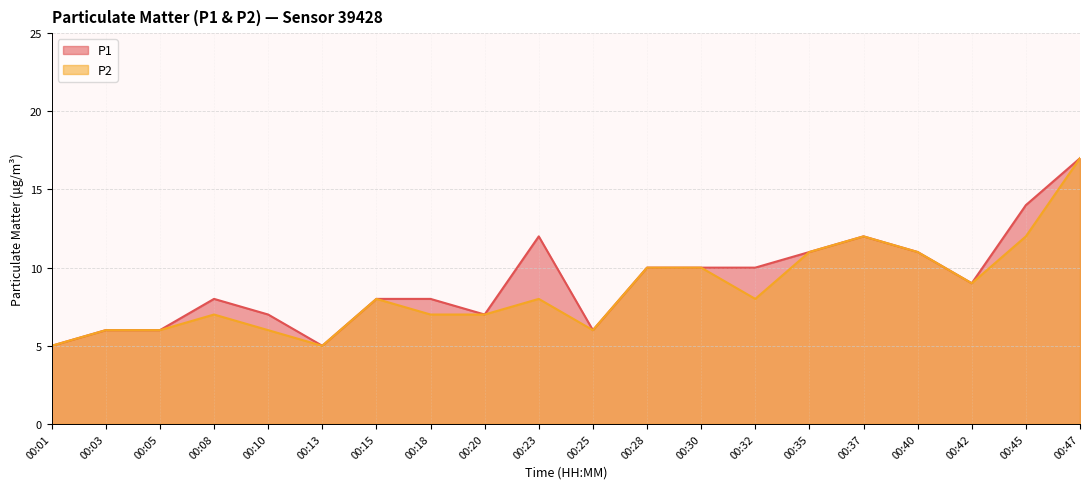

In P1, how many points are higher than both neighbors (excluding endpoints)?

3